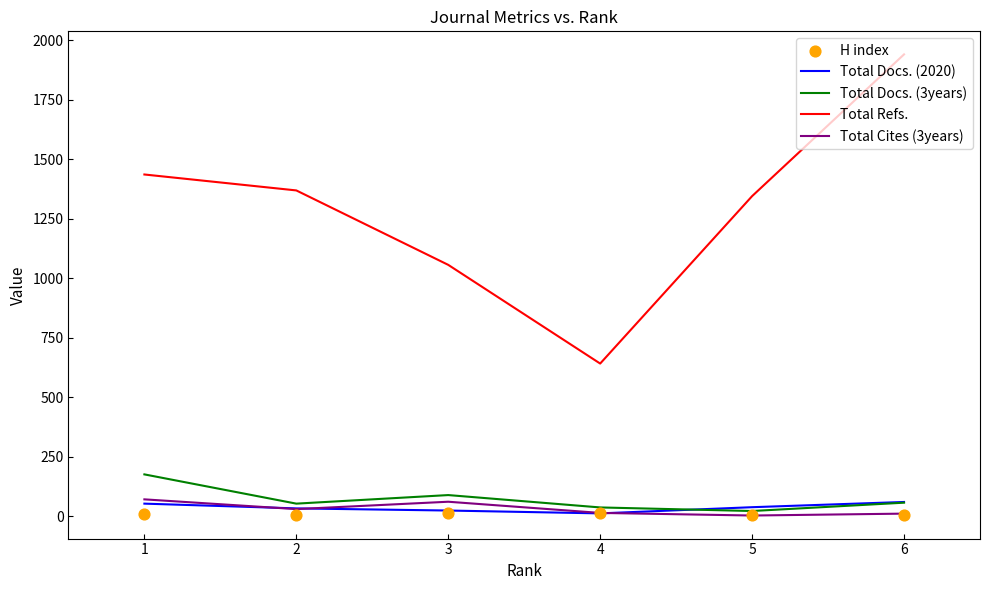

Which series reaches the maximum Y coordinate?

Total Refs.